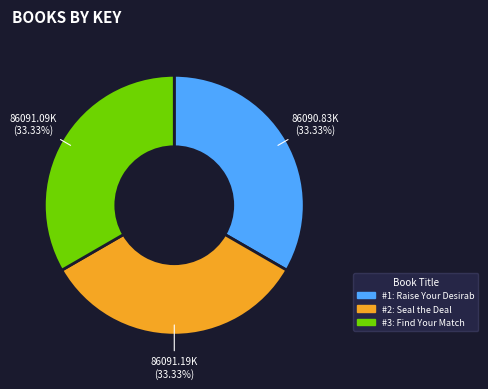

Is there any slice that represents more than half of the pie?

No